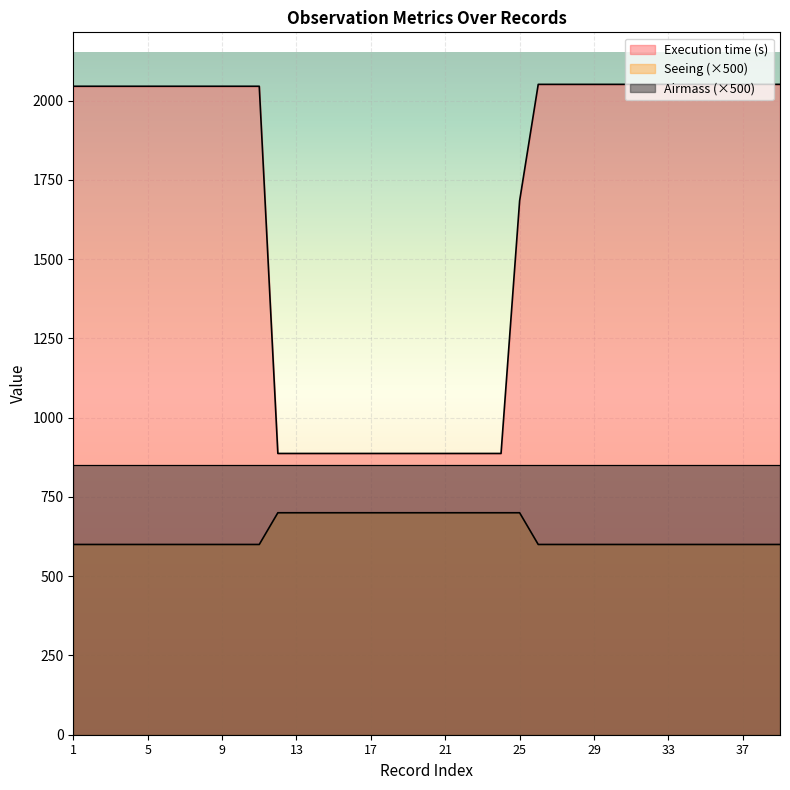

What is the value of the Execution time (s) point at the 19th from the left?

887